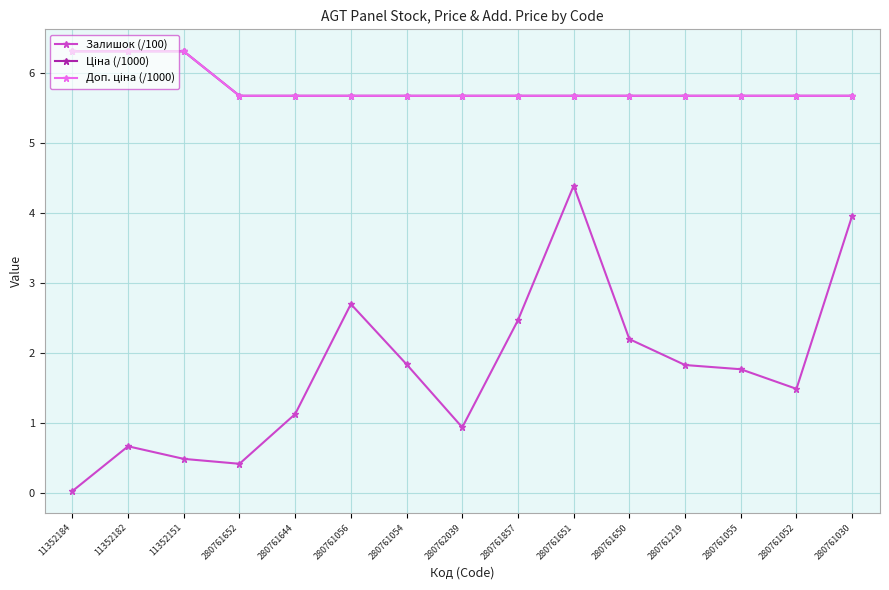

True or false: Ціна (/1000) and Залишок (/100) intersect in this chart.

False